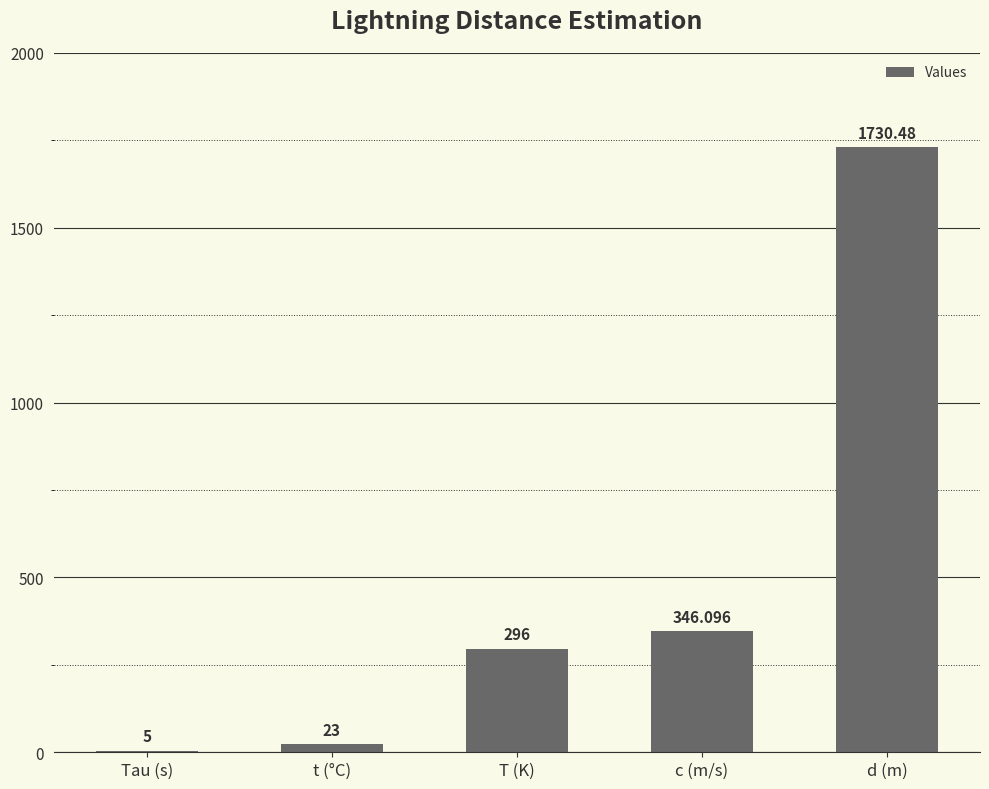

What is the sum of all values?

2400.6